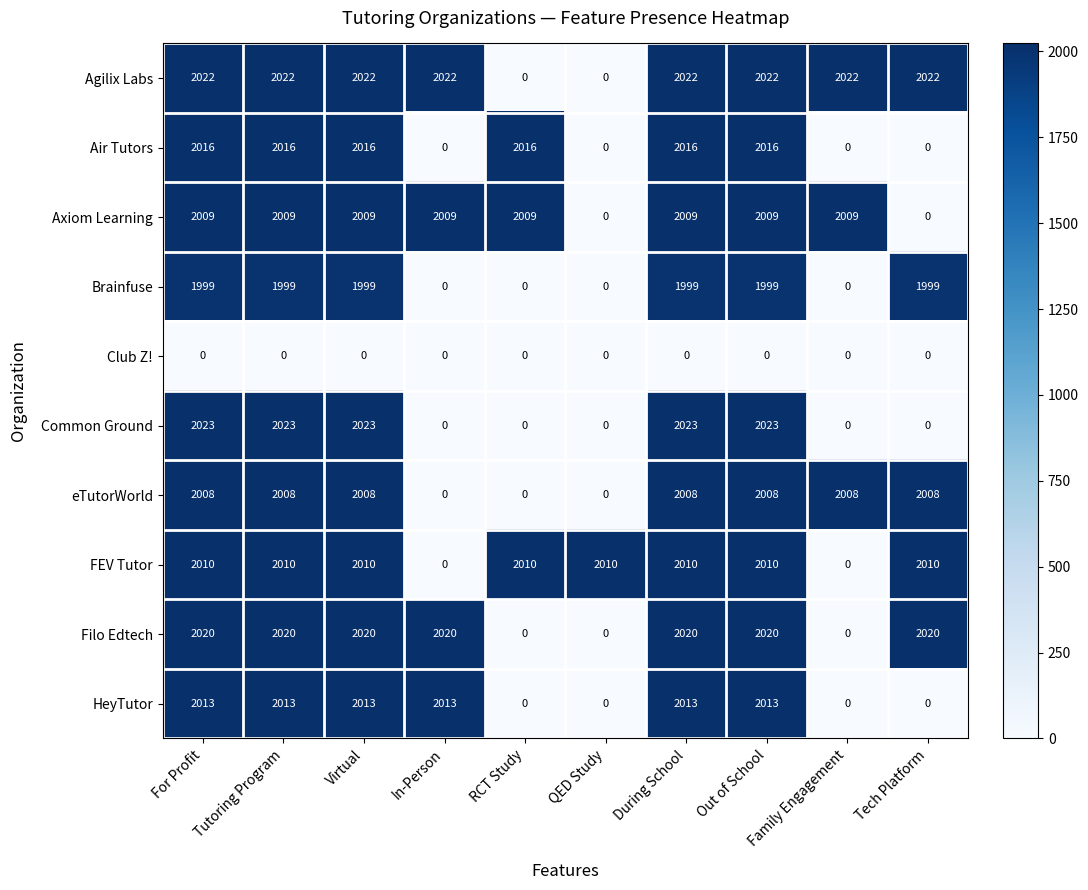

What is the difference between the Common Ground values at Tech Platform and Virtual?

2023